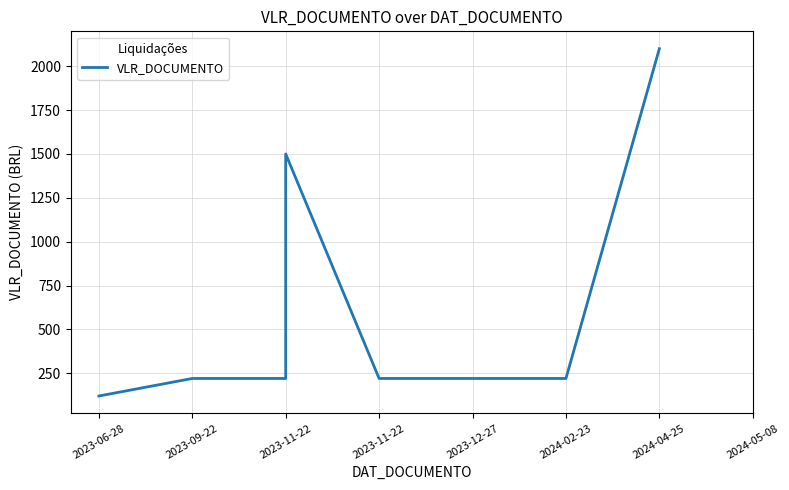

What is the label of the 8th point from the right?

2023-06-28